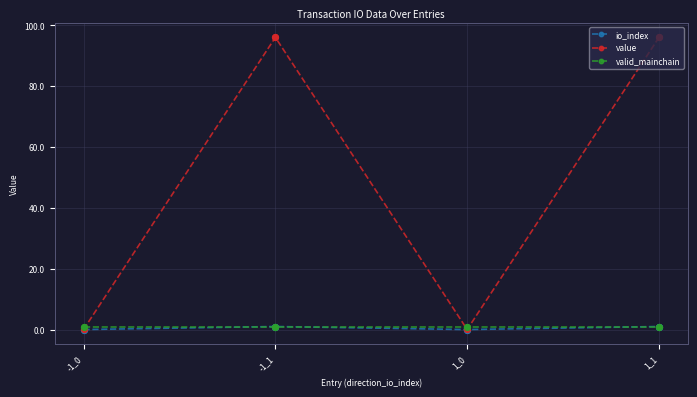

Which series has the largest range (max minus min)?

value